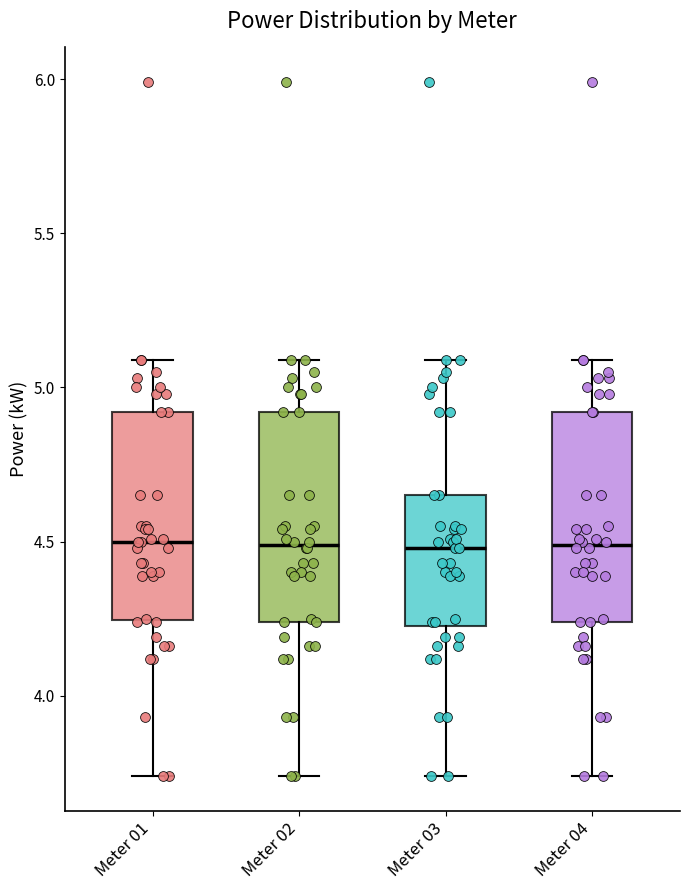

Where is the lower edge of the box for Meter 02 on the y-axis? The values are not printed on the chart, so give them approximately, as read against the axis.

4.25